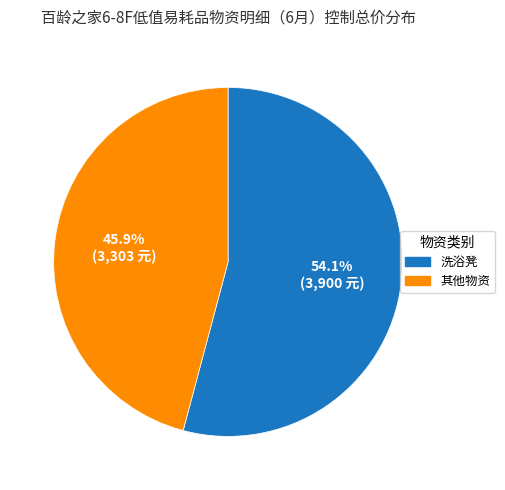

Does any single category account for the majority?

Yes